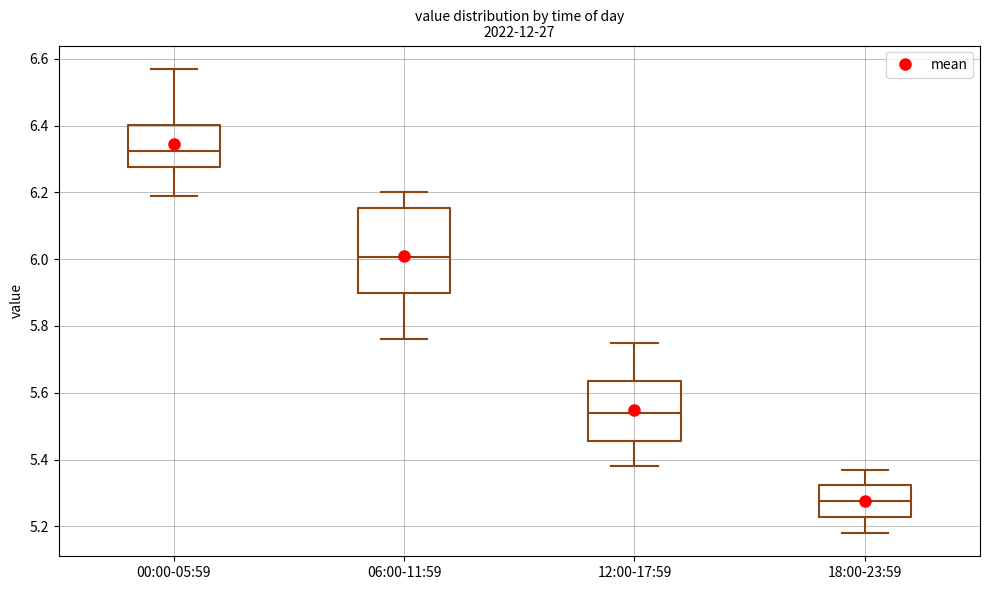

Which box is the tallest, from its lower edge to its upper edge?

06:00-11:59